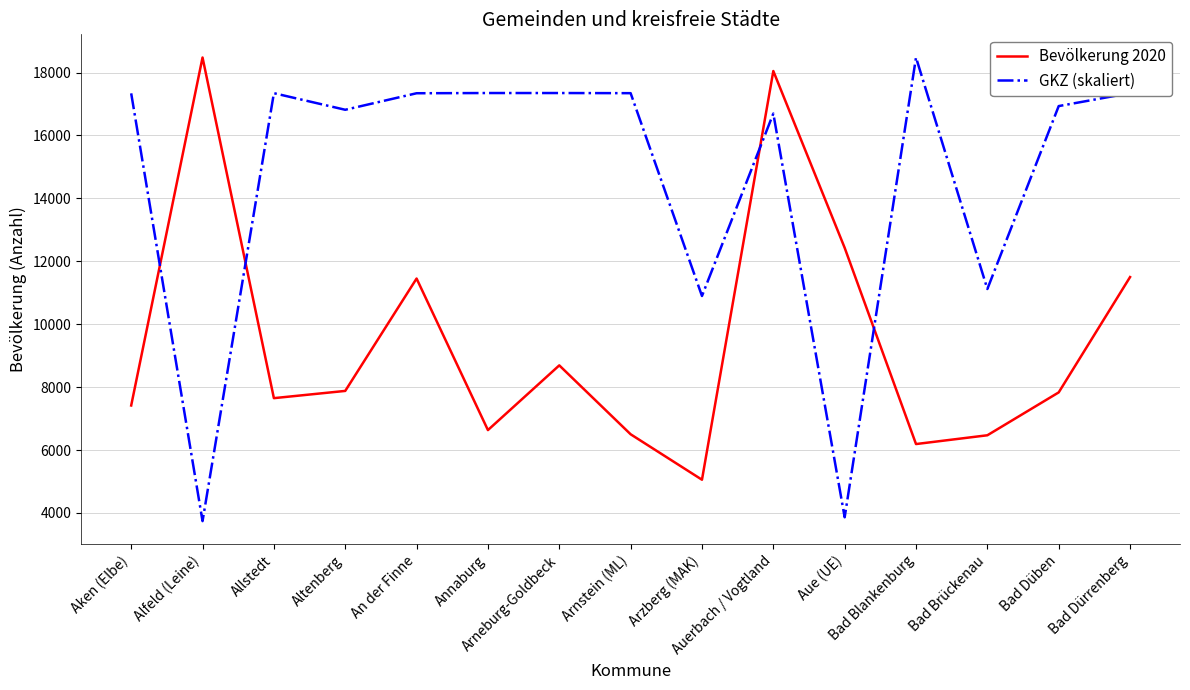

Rank the series by their average value, from lowest to highest.

Bevölkerung 2020, GKZ (skaliert)